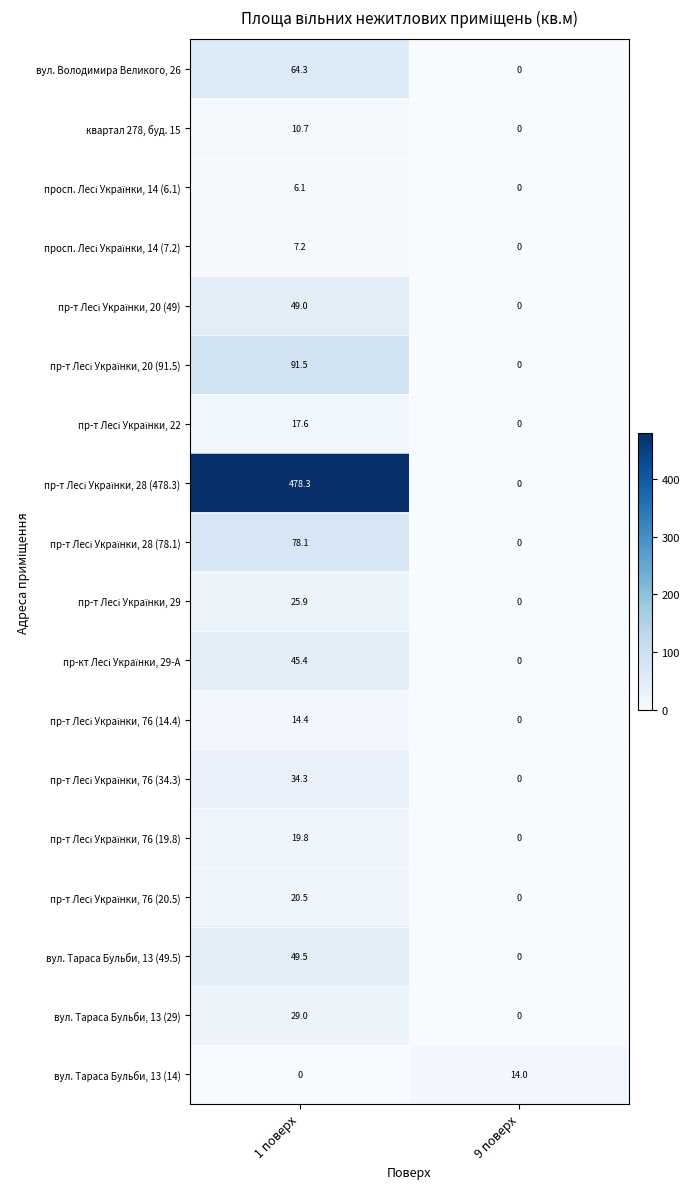

At which category is the sum across all series the highest?

1 поверх